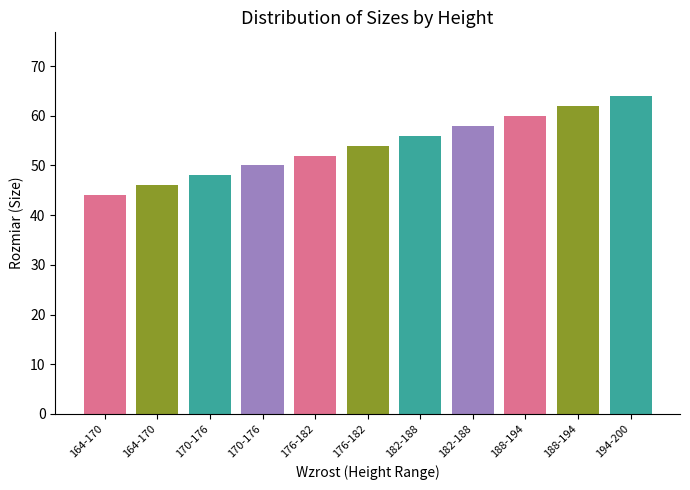

Count the number of data series in this chart.

1